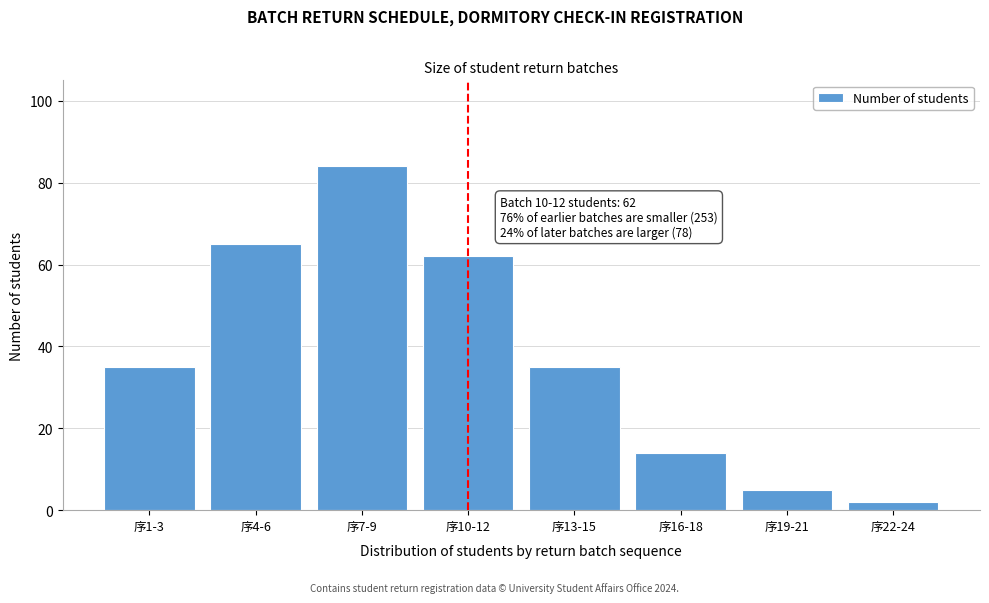

Reading left to right, extract all data points from this chart.

35	65	84	62	35	14	5	2